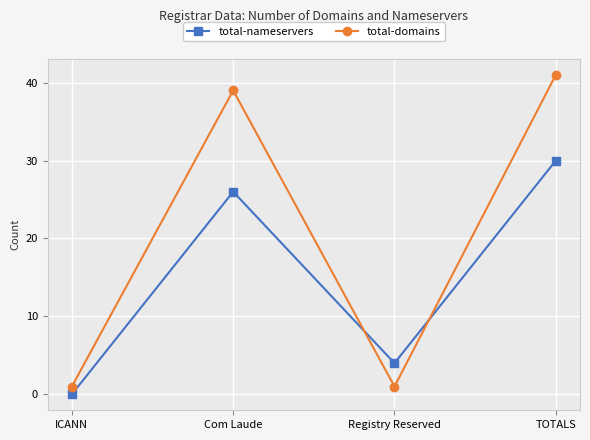

Rank the series by their average value, from lowest to highest.

total-nameservers, total-domains